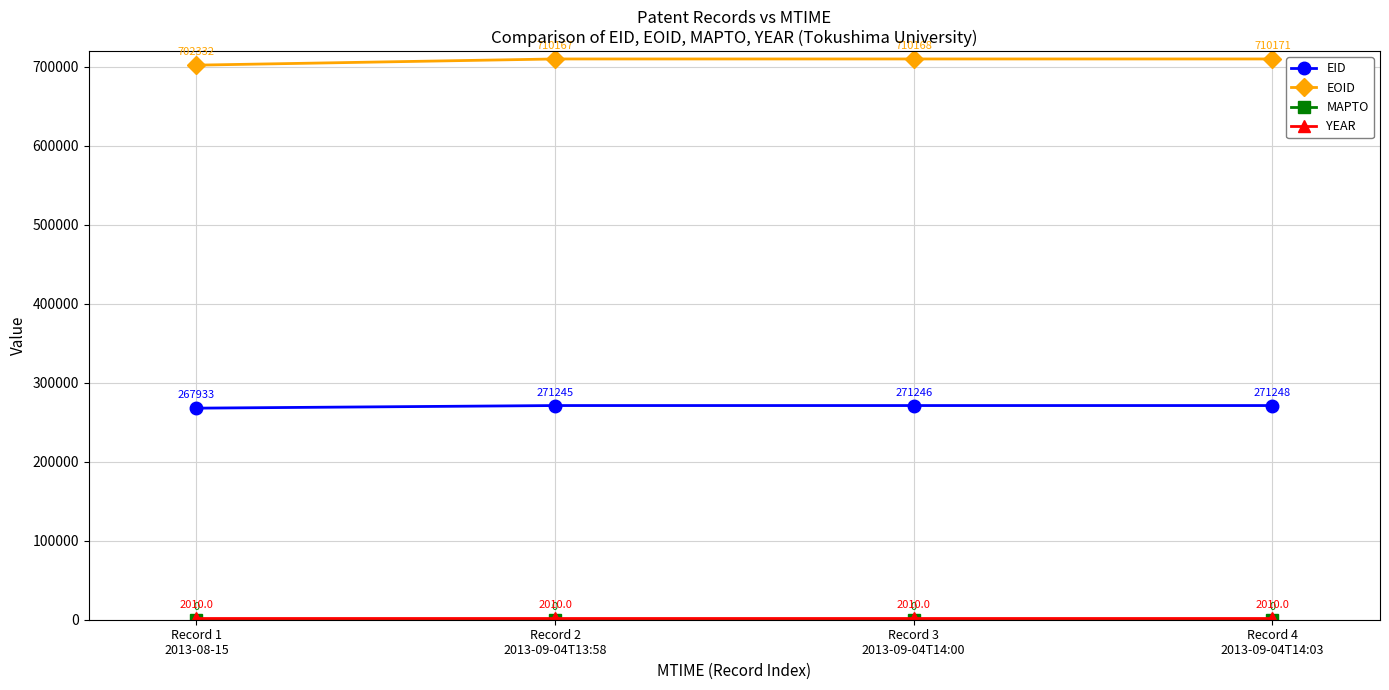

True or false: EID and EOID intersect in this chart.

False